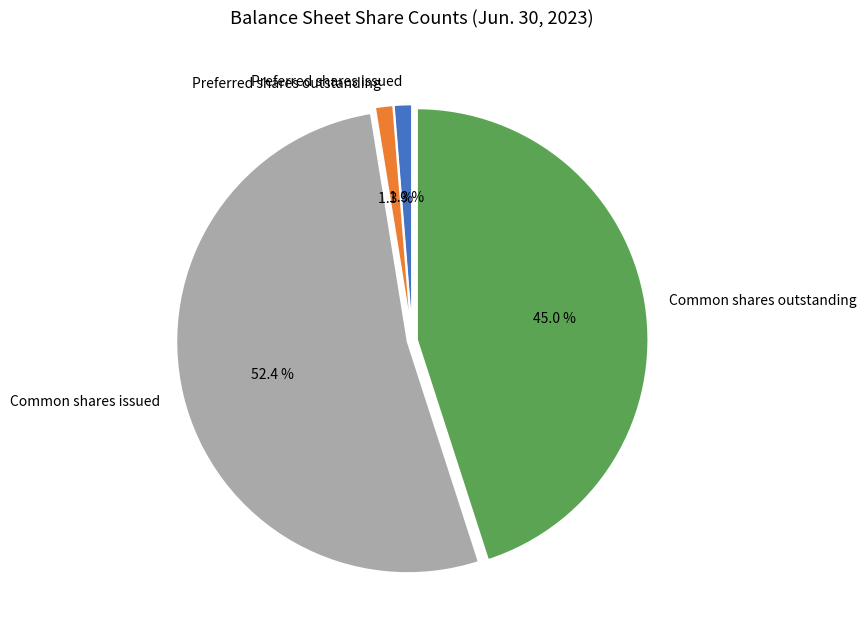

True or false: Common shares outstanding accounts for 32% of the total.

False